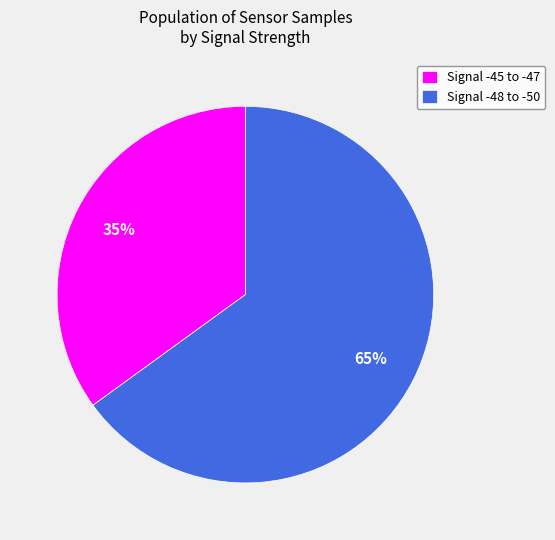

Between Signal -48 to -50 and Signal -45 to -47, which is larger?

Signal -48 to -50